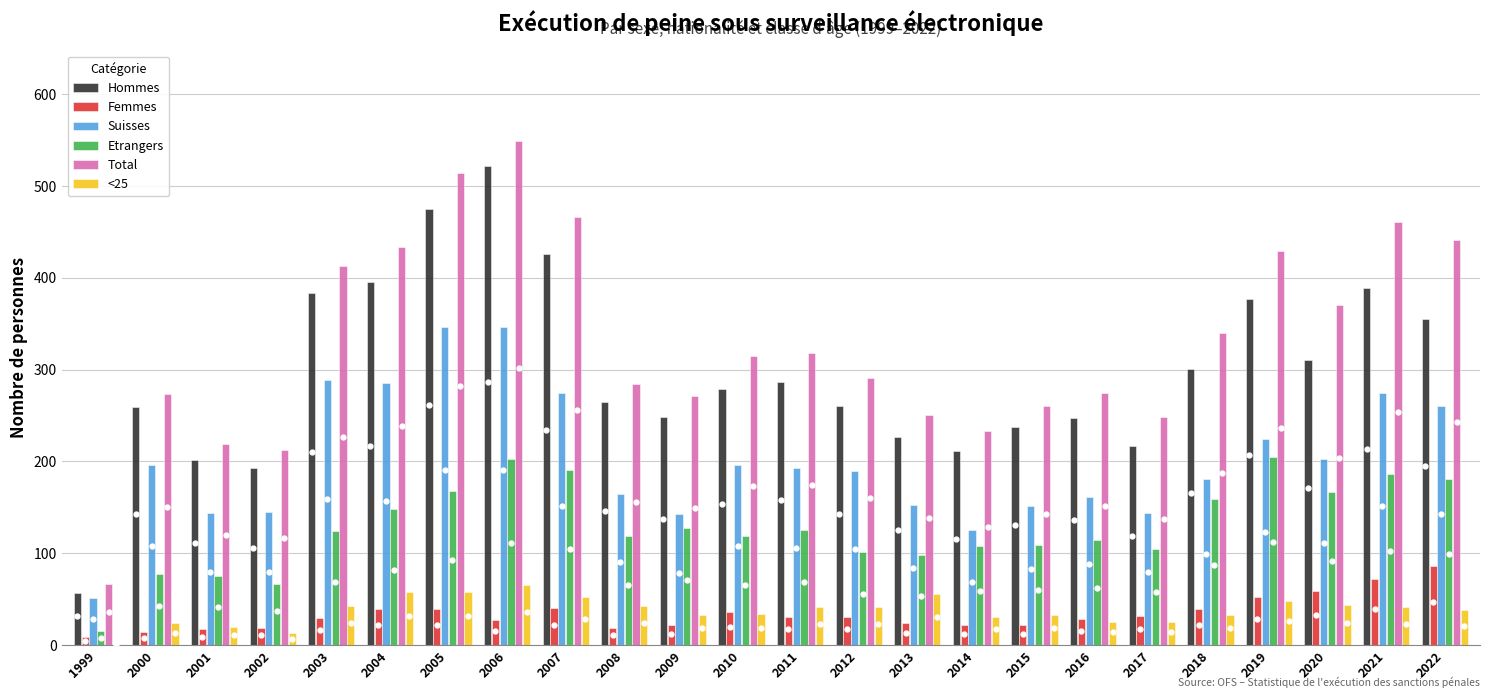

At which label does Total first exceed 315?

2003